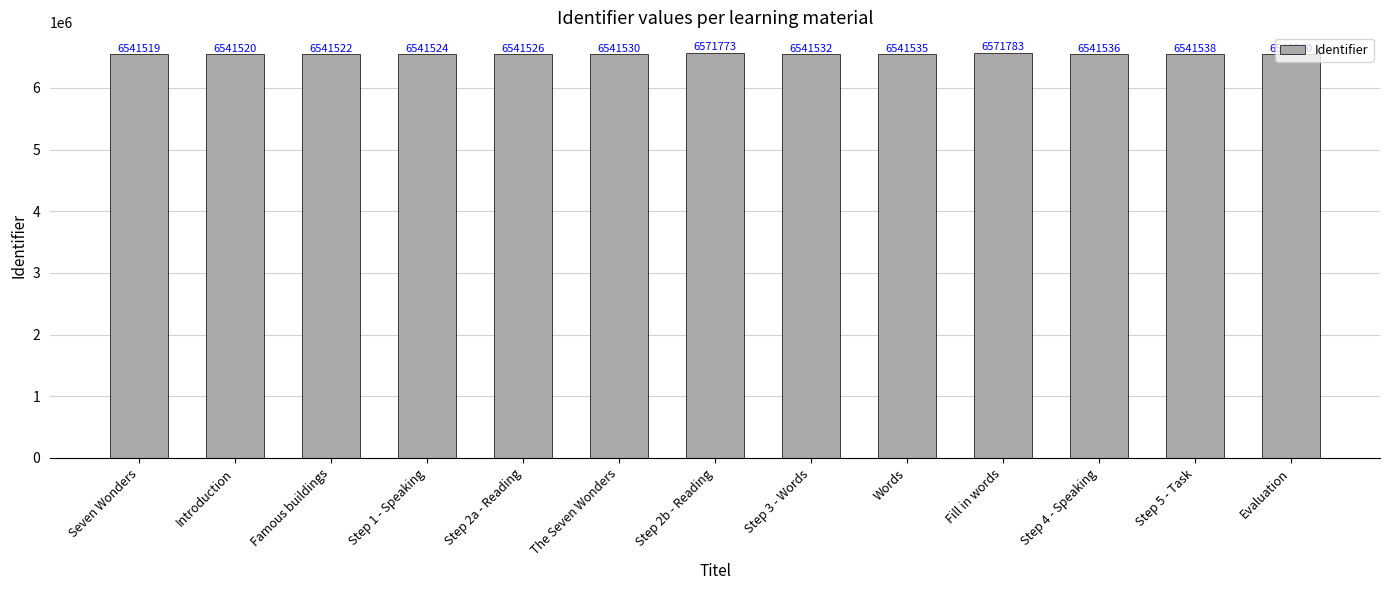

Are the bars grouped side by side (vs. stacked)?

No